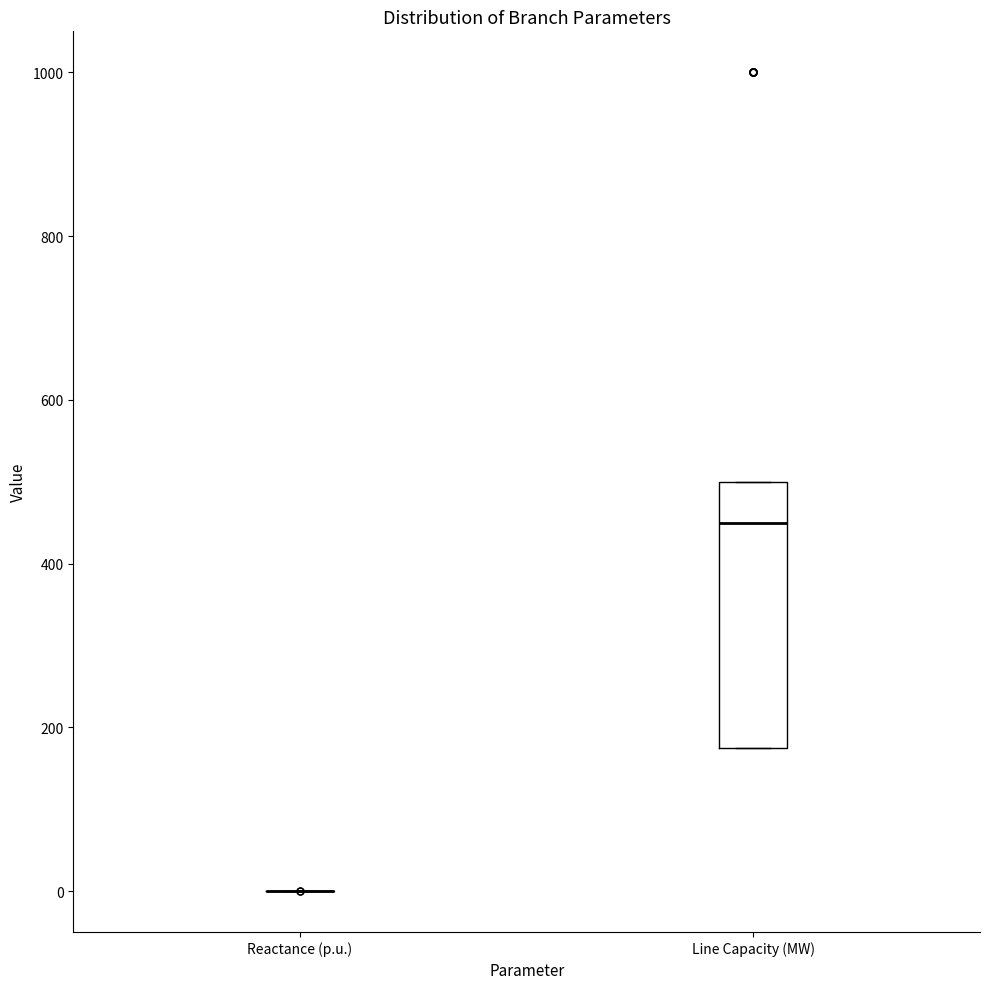

Where is the lower edge of the box for Line Capacity (MW) on the y-axis? The values are not printed on the chart, so give them approximately, as read against the axis.

180